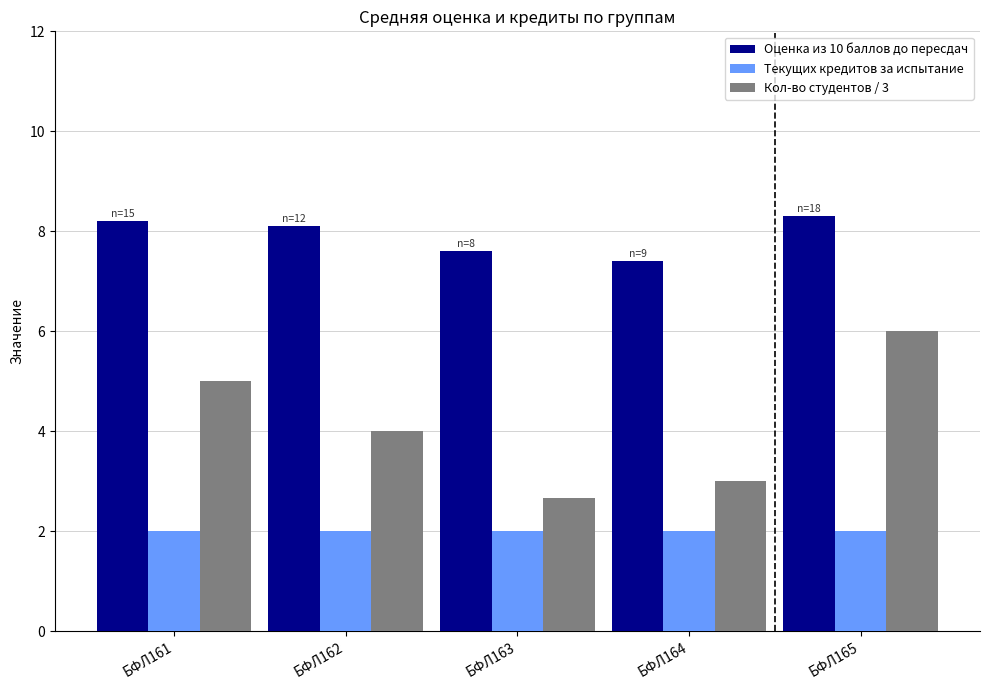

What is the greatest value displayed?

8.3